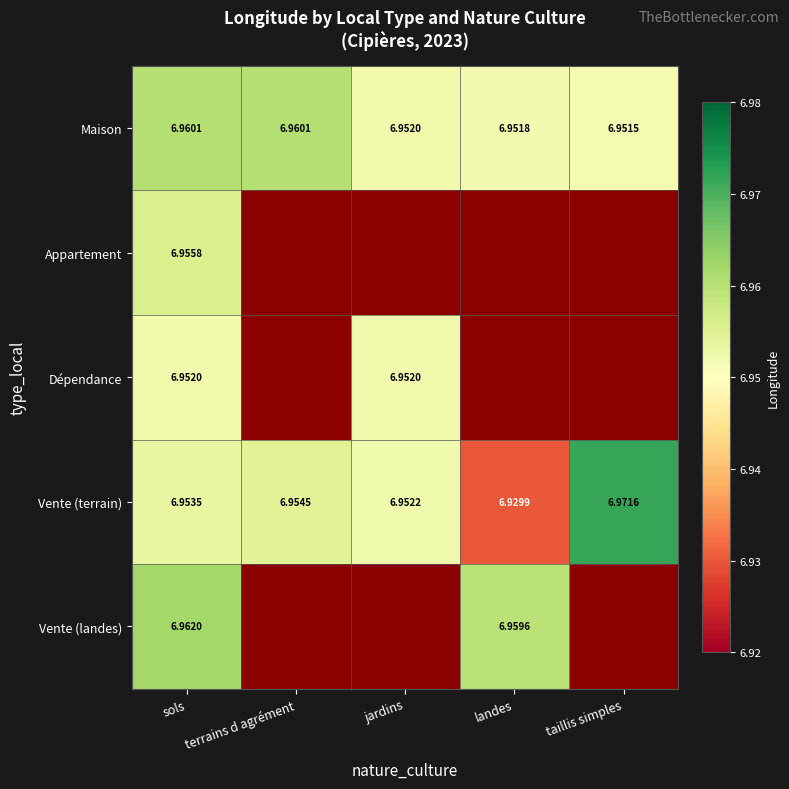

Count the number of categories in the chart.

5